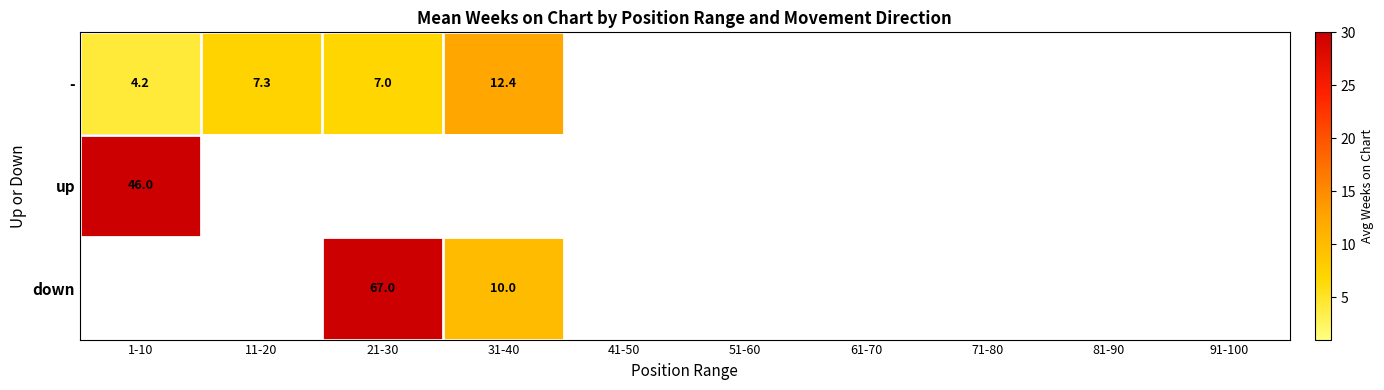

Is the value of - at 11-20 greater than the value of up at 1-10?

No